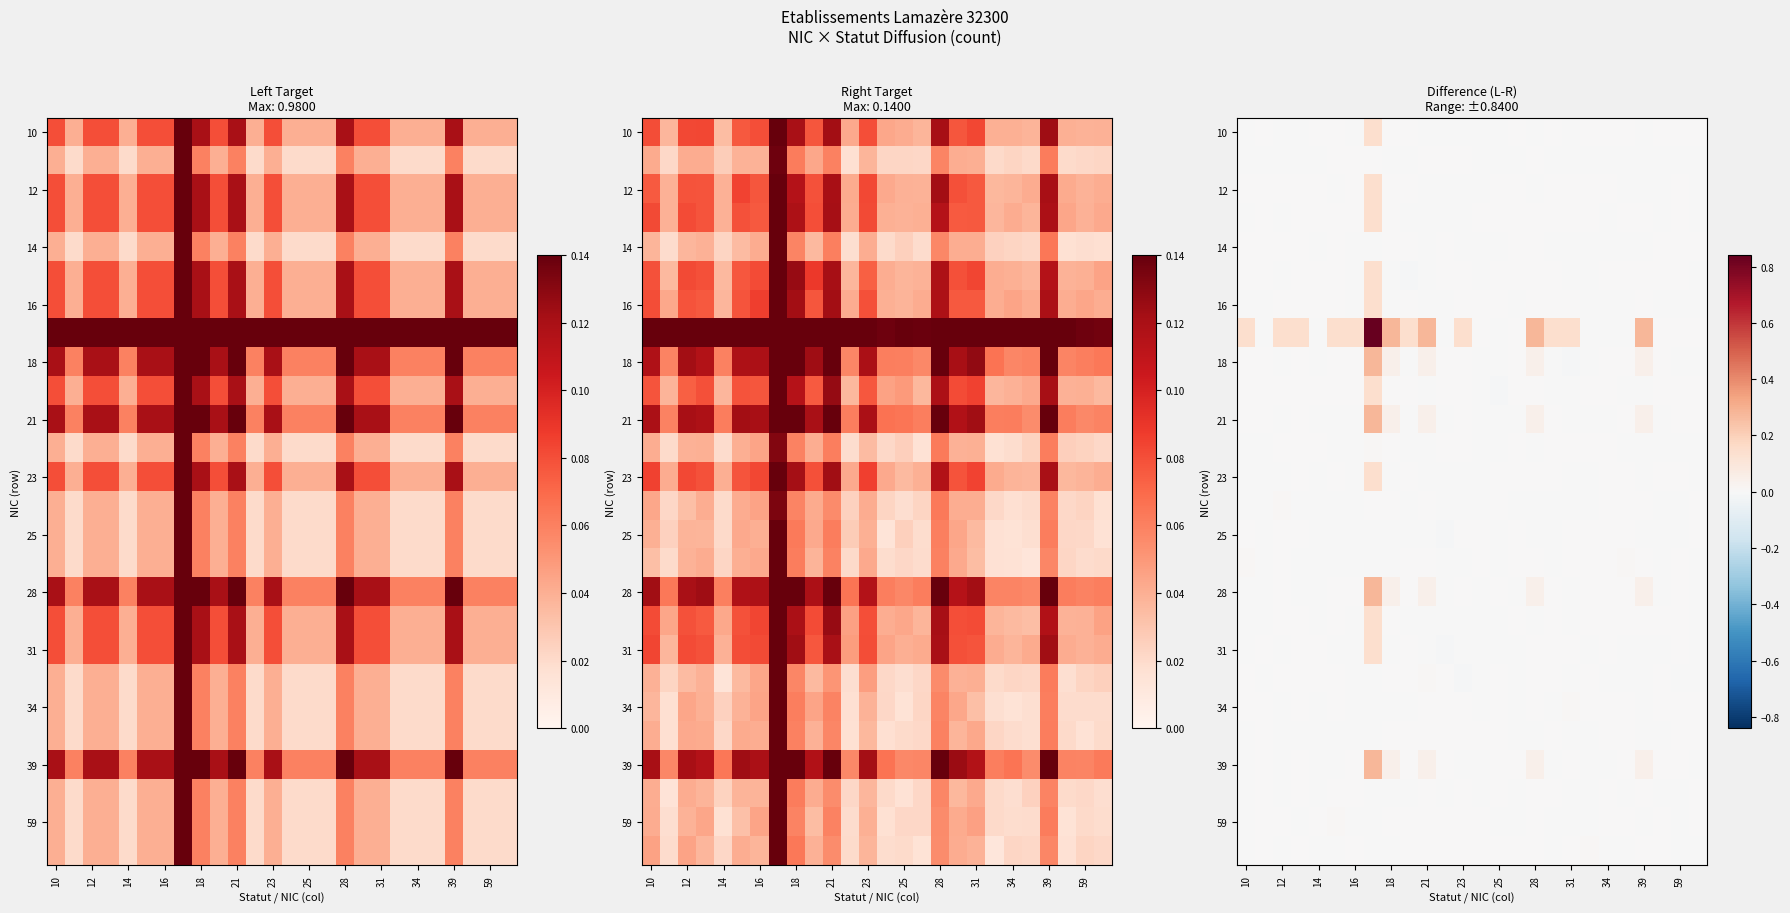

True or false: 12 has a value of 0.0 at 12.

True